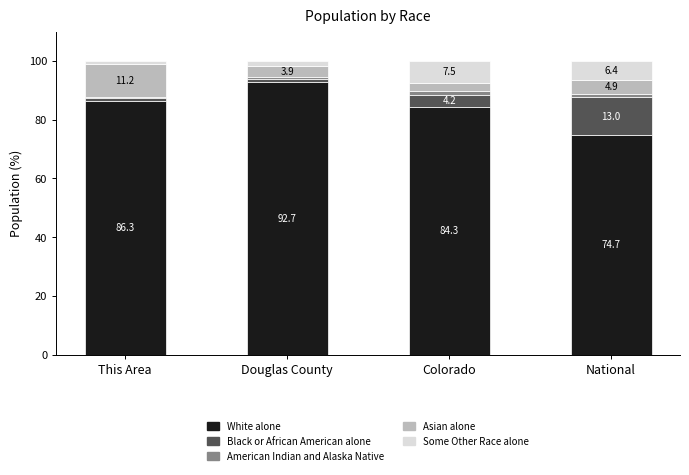

How many data points does each series have?

4